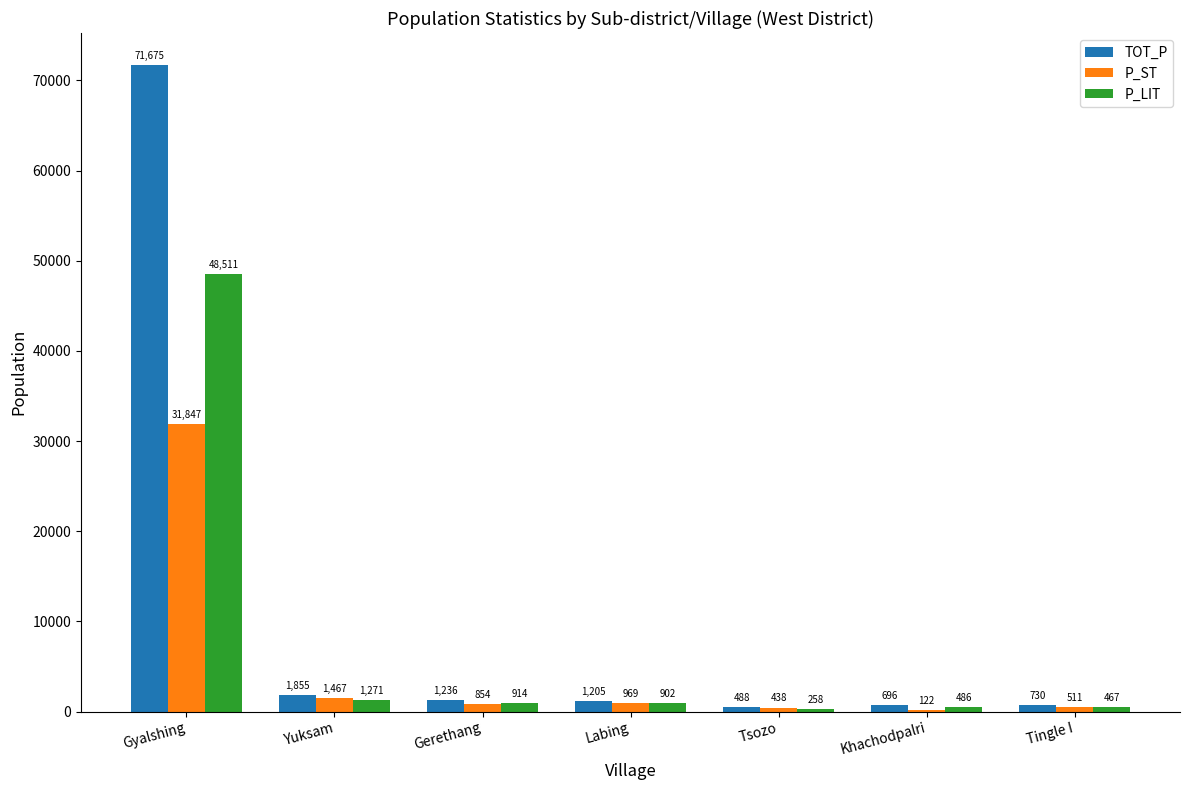

Which series changed the most between Tsozo and Khachodpalri?

P_ST